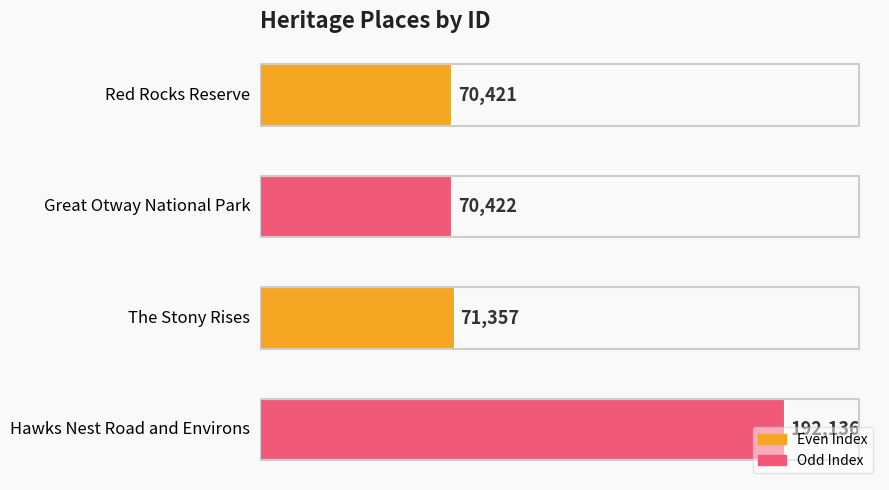

The chart shows a value of 49628 at The Stony Rises. True or false?

False